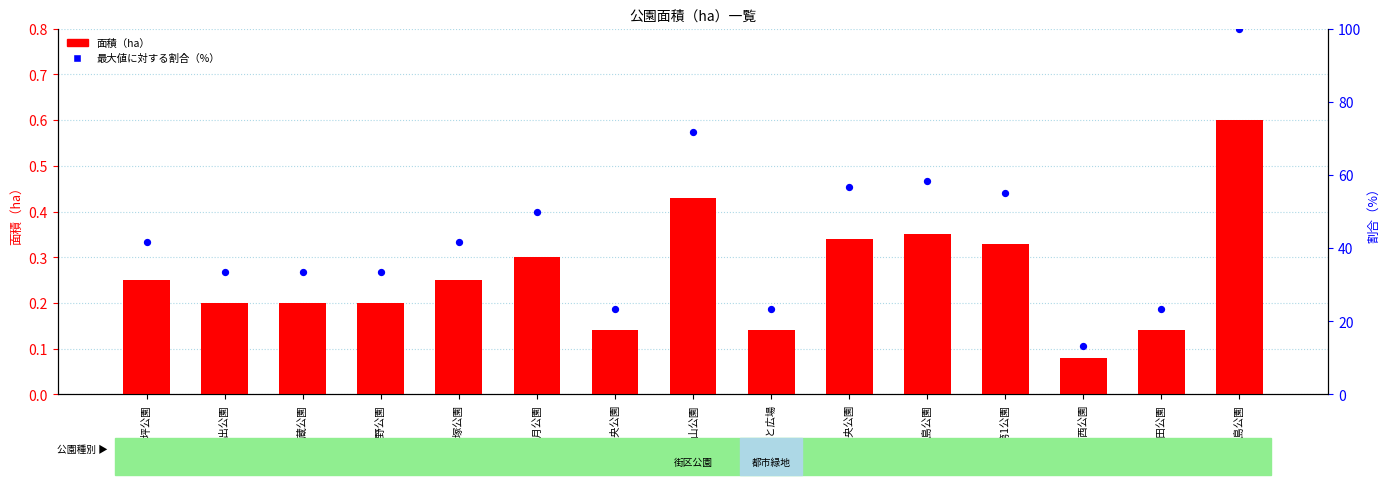

Is the value of 面積（ha） at ふるさと広場 greater than the value of 最大値に対する割合（%） at 中島公園?

No